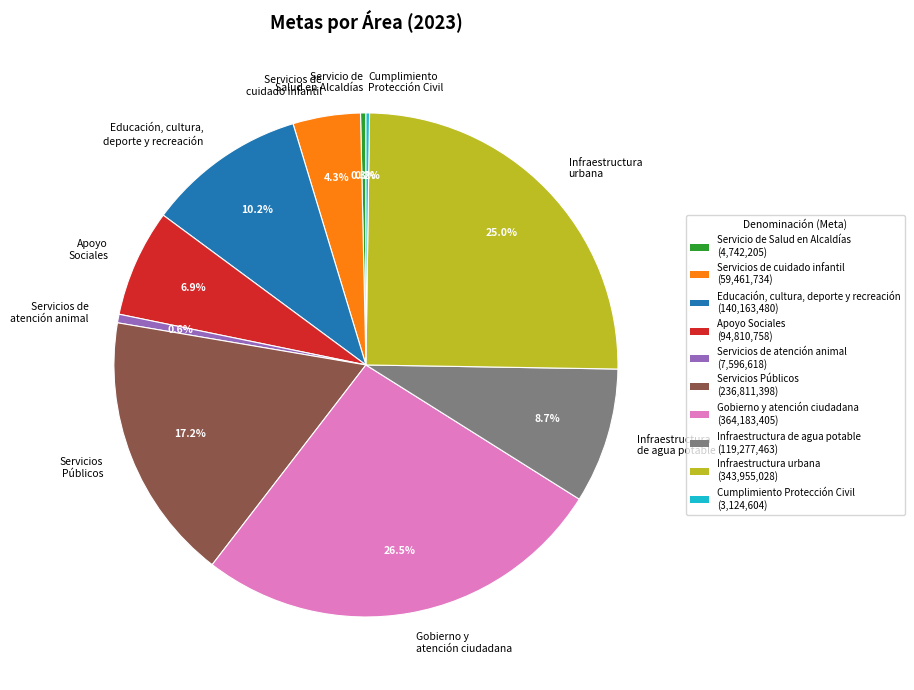

Does any single category account for the majority?

No